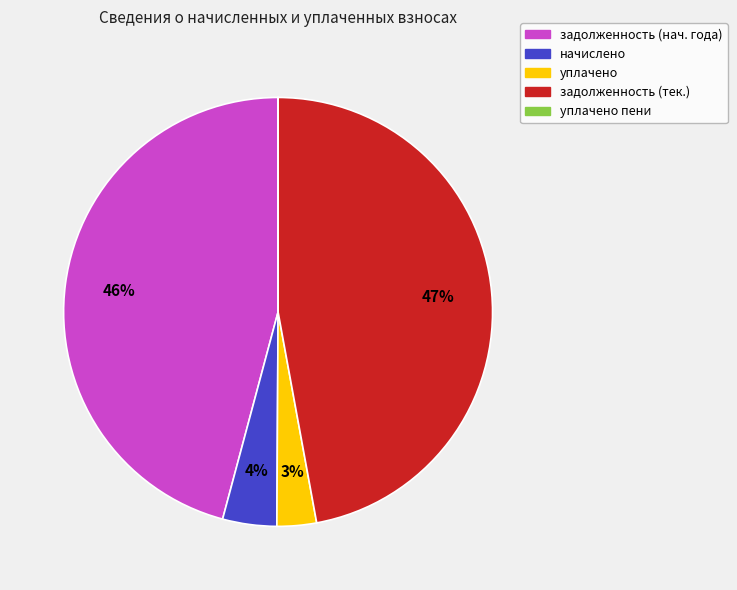

Does any single category account for the majority?

No